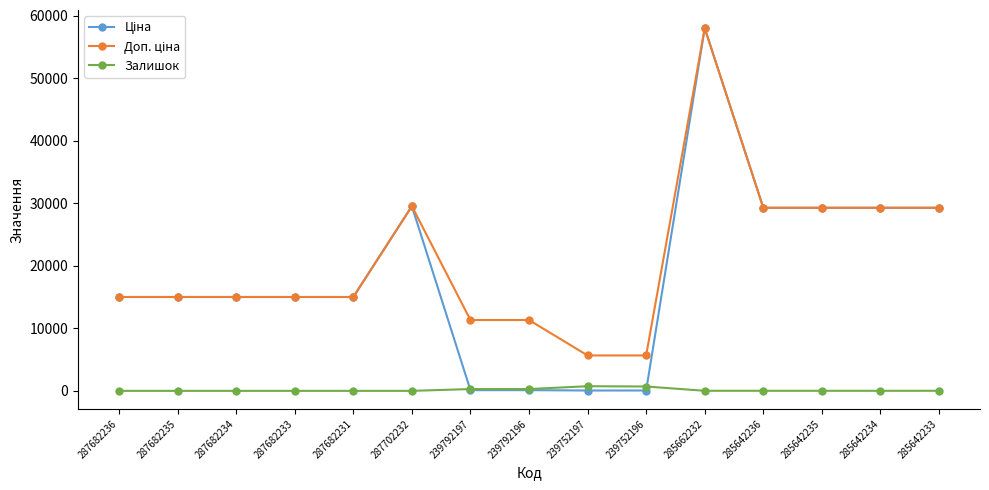

What is the difference between the highest and lowest values at 287682234?

15019.2